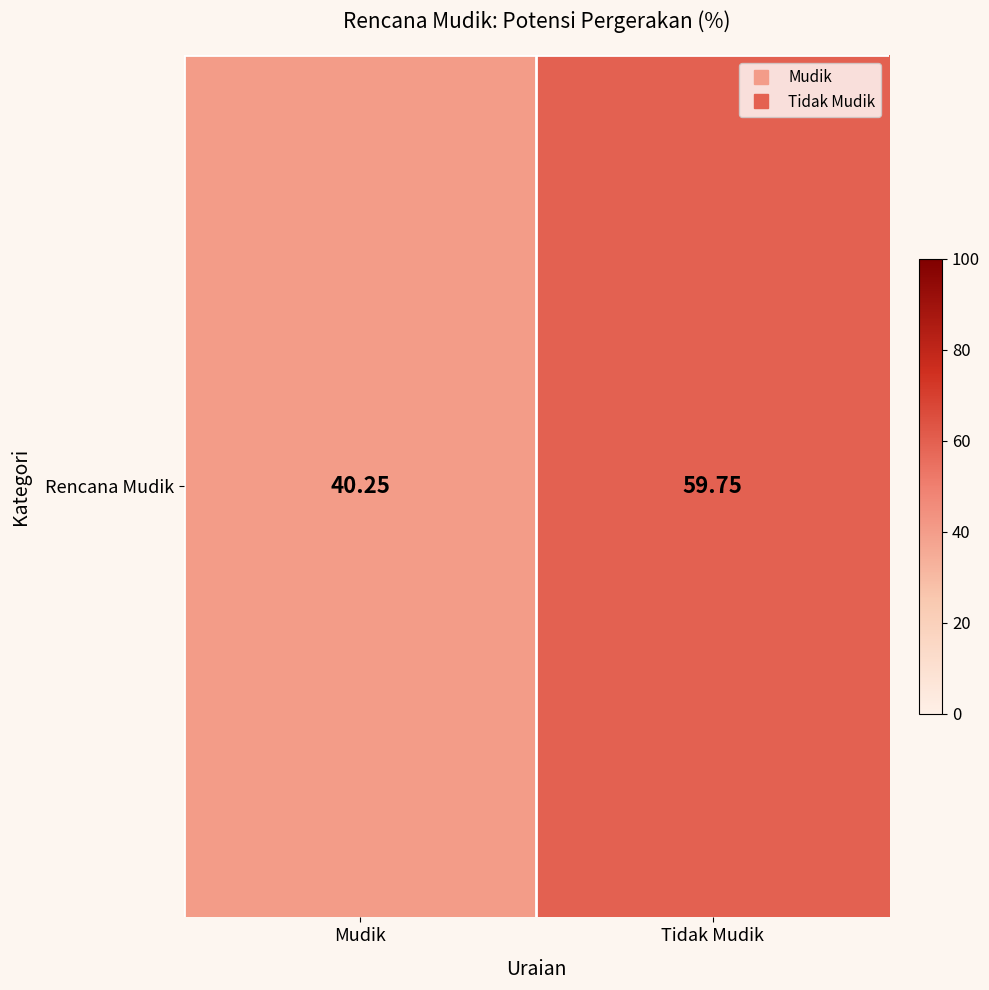

Rank the categories by value from lowest to highest.

Mudik, Tidak Mudik